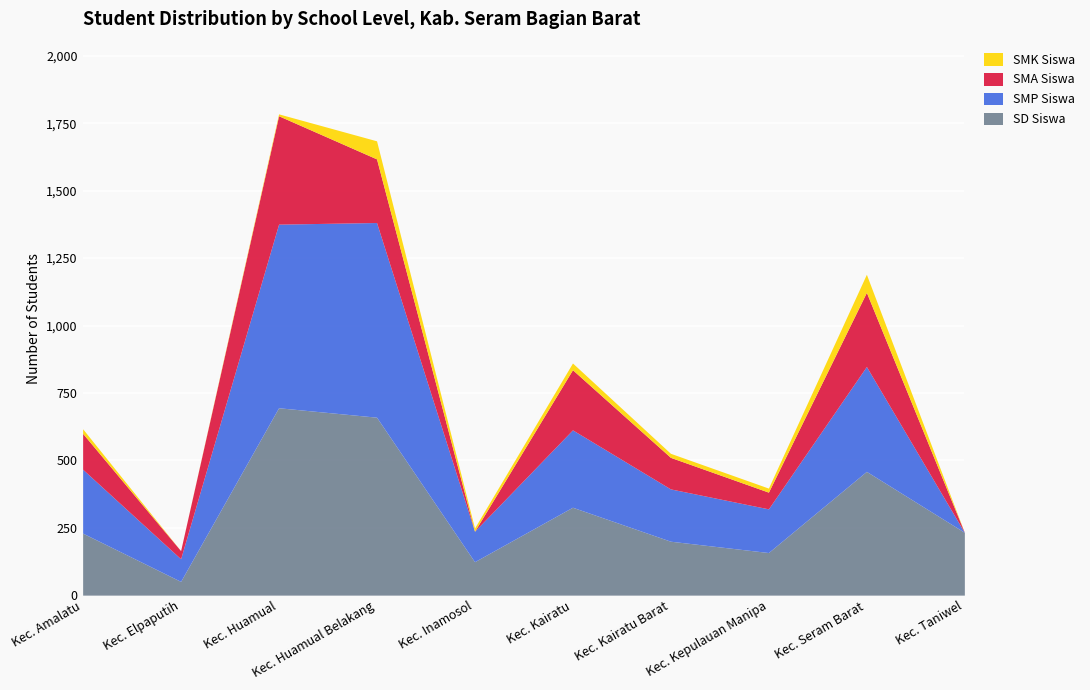

What are all the series names shown in the legend?

SMK Siswa, SMA Siswa, SMP Siswa, SD Siswa